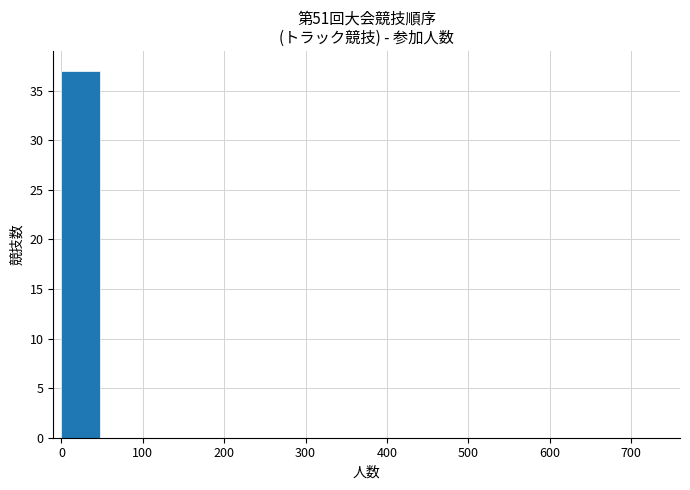

What is the greatest value displayed?

37